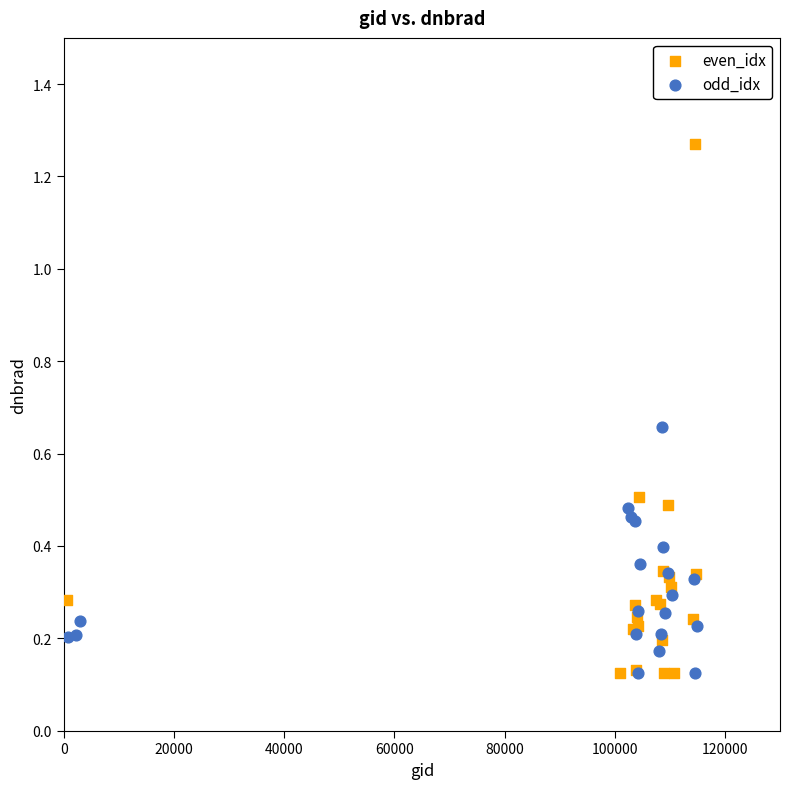

What are all the series names shown in the legend?

even_idx, odd_idx